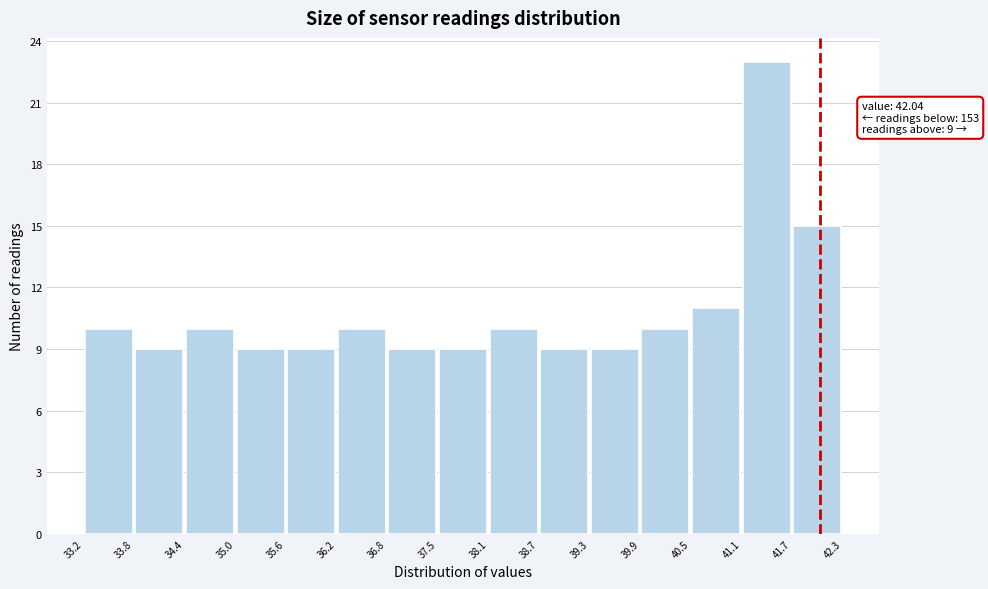

Which range on the x-axis has the tallest bar?

41.1 to 41.7